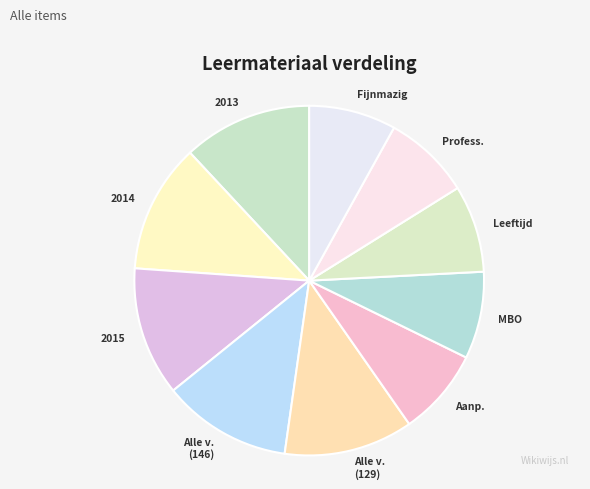

The Alle v. (129) slice represents 3% of the pie. True or false?

False